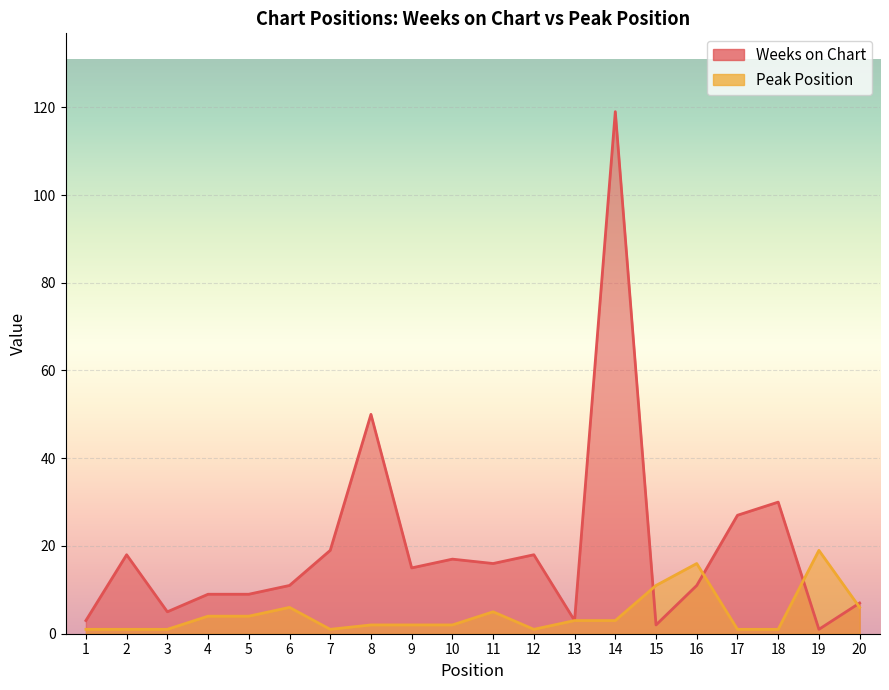

Where do Weeks on Chart and Peak Position first cross each other?

14 and 15